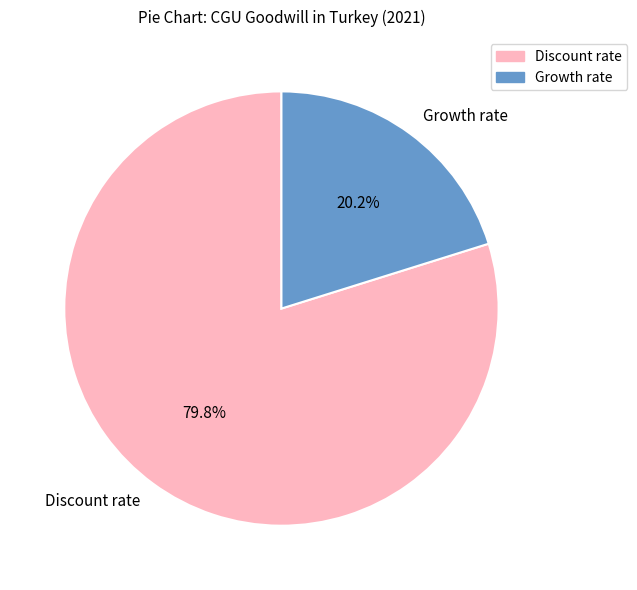

True or false: Discount rate accounts for 80% of the total.

True